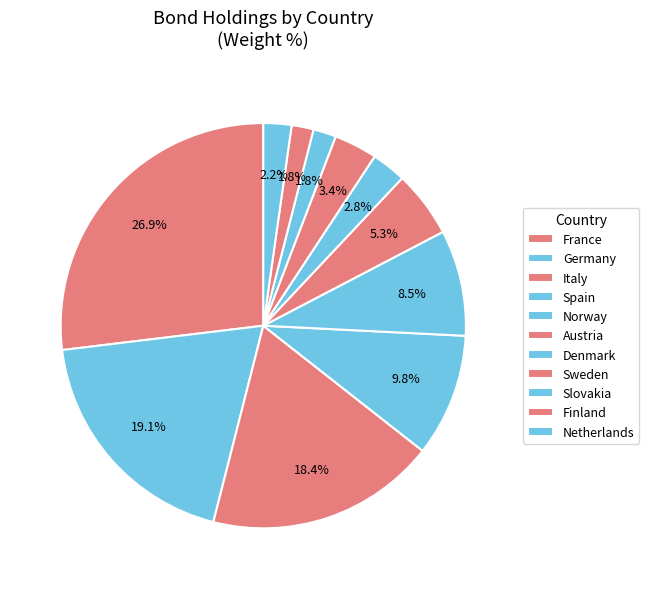

What percentage is NOT represented by Germany?

80.9%